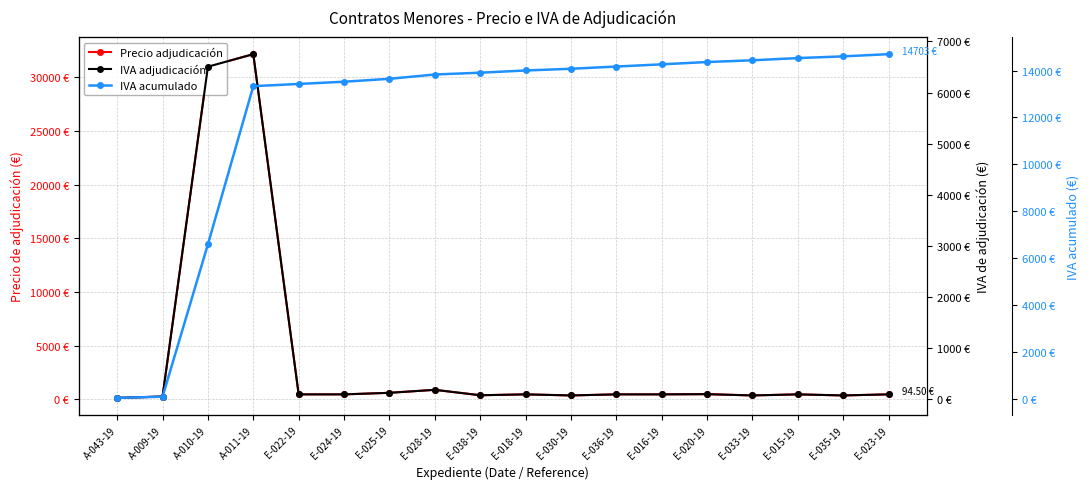

How many values in the Precio adjudicación series are below 450?

6